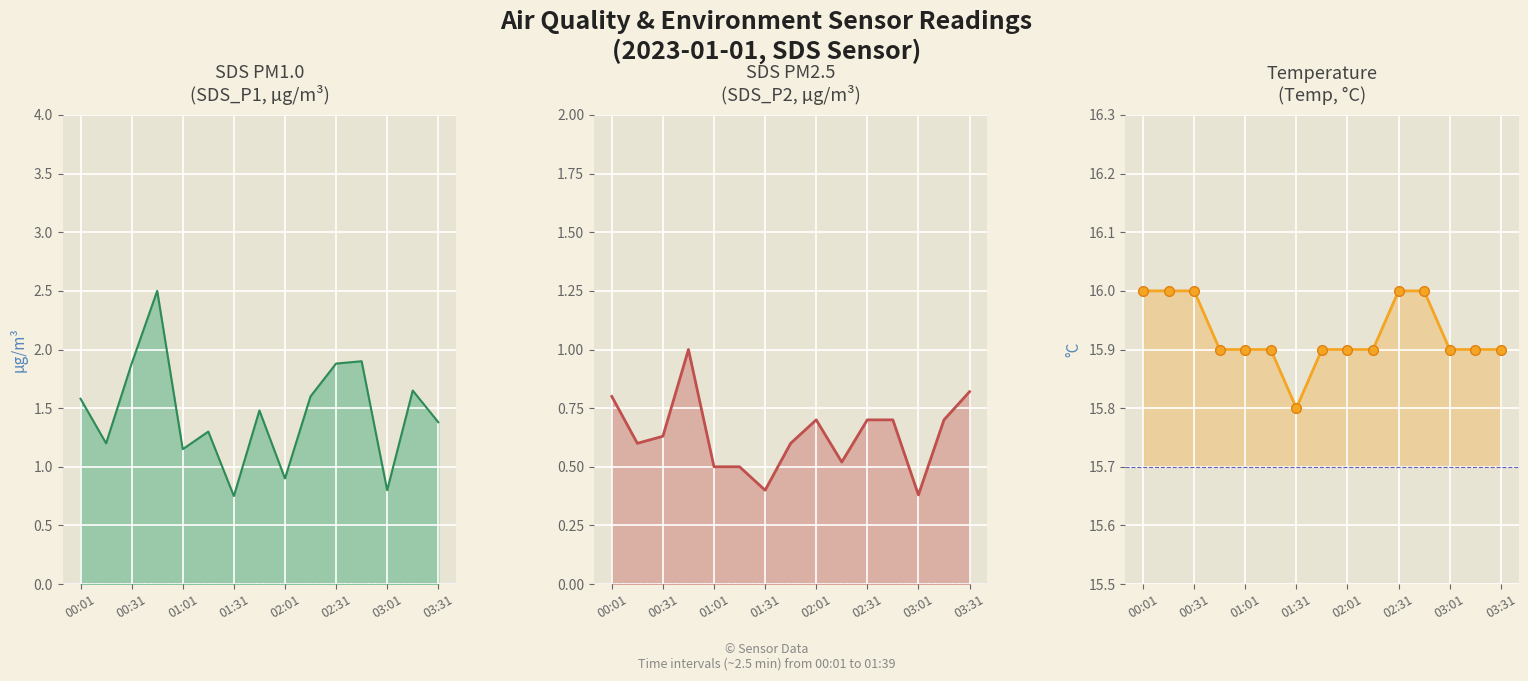

How many data points does each series have?

15